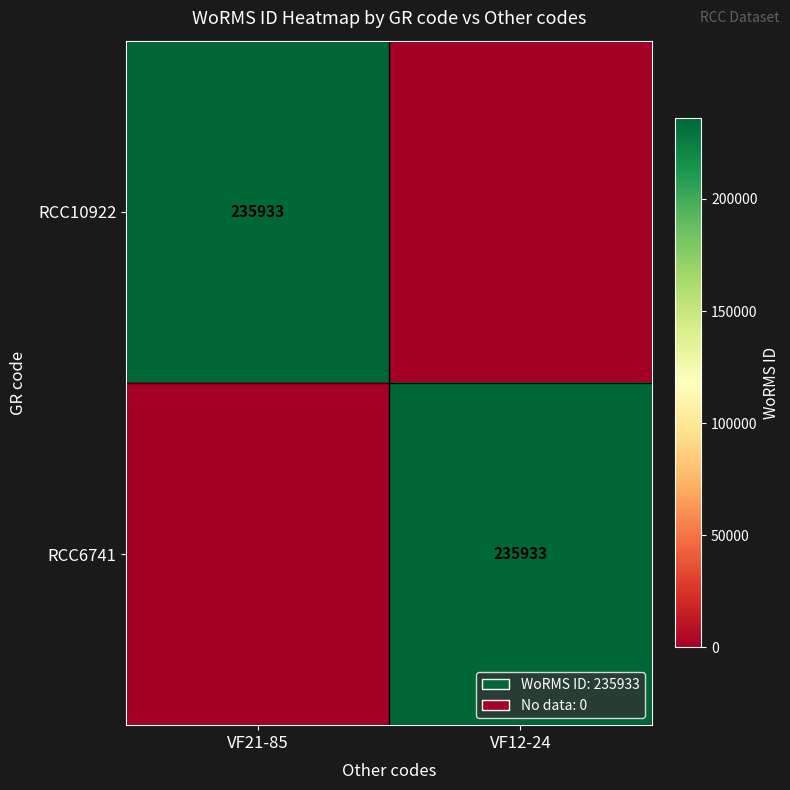

Which has a higher value, VF12-24 or VF21-85?

VF21-85